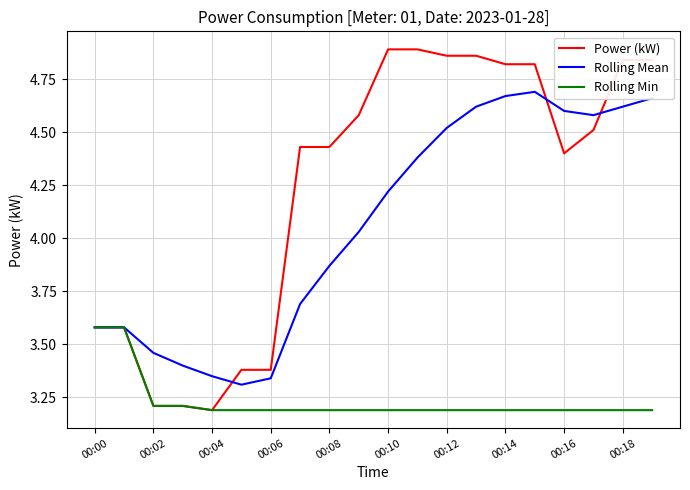

How many lines are shown in the chart?

3